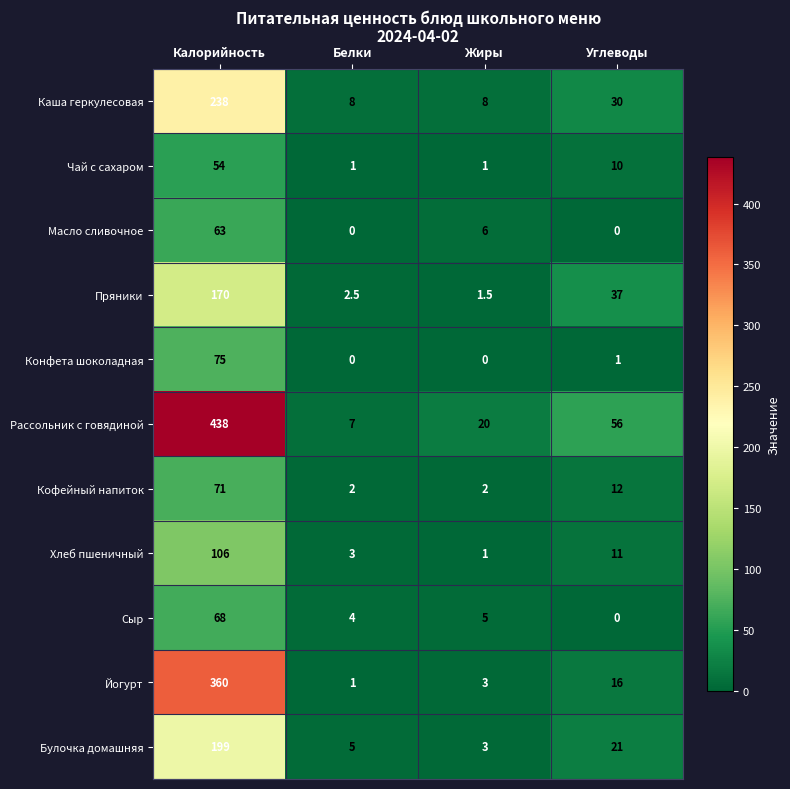

At how many categories does at least one series exceed 186?

1